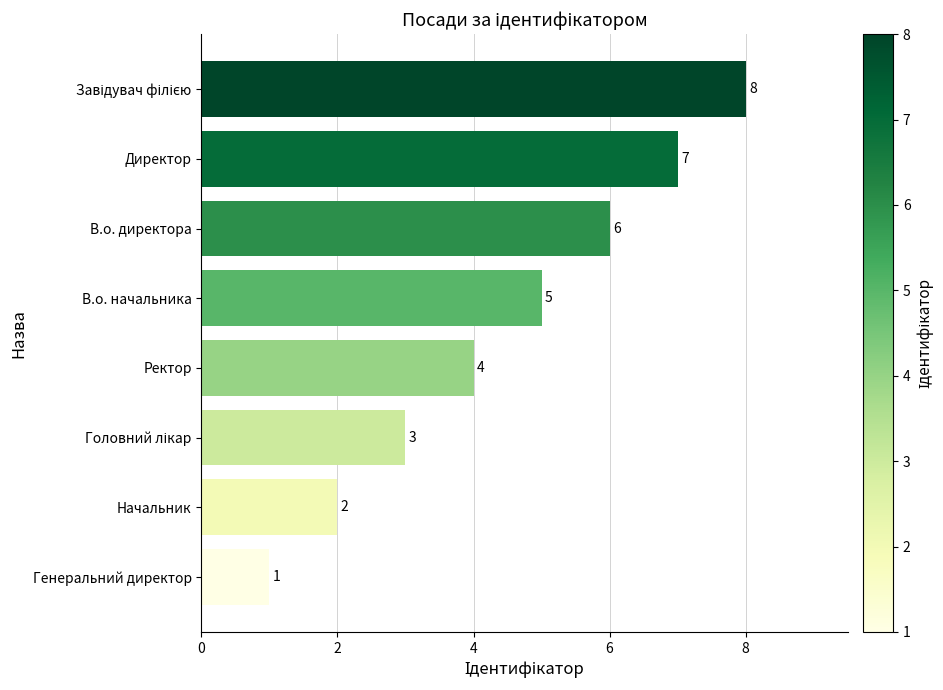

Approximately how many times larger is the value at В.о. начальника compared to Директор?

0.7